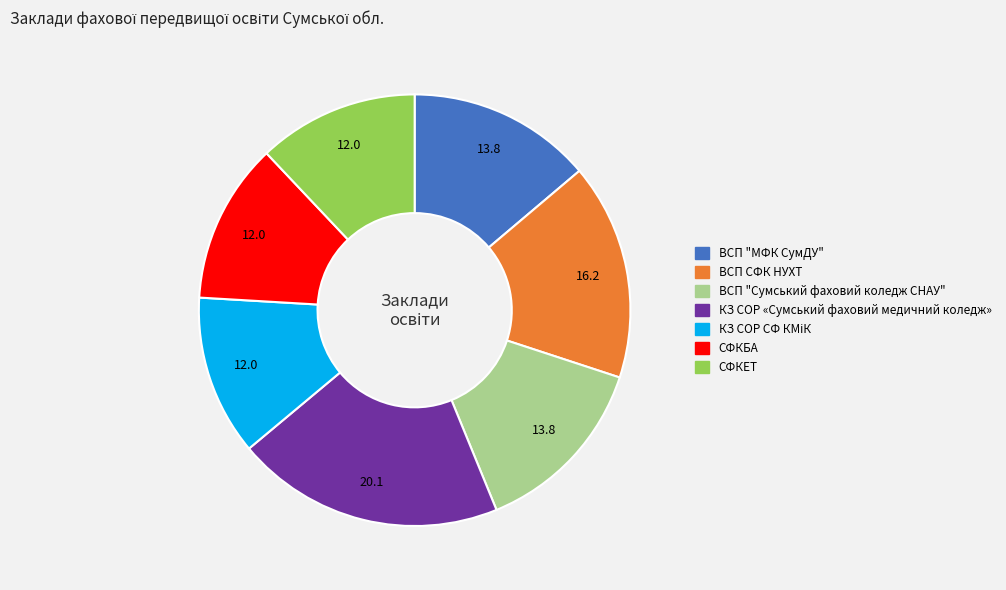

Which slice is the largest?

КЗ СОР «Сумський фаховий медичний коледж»